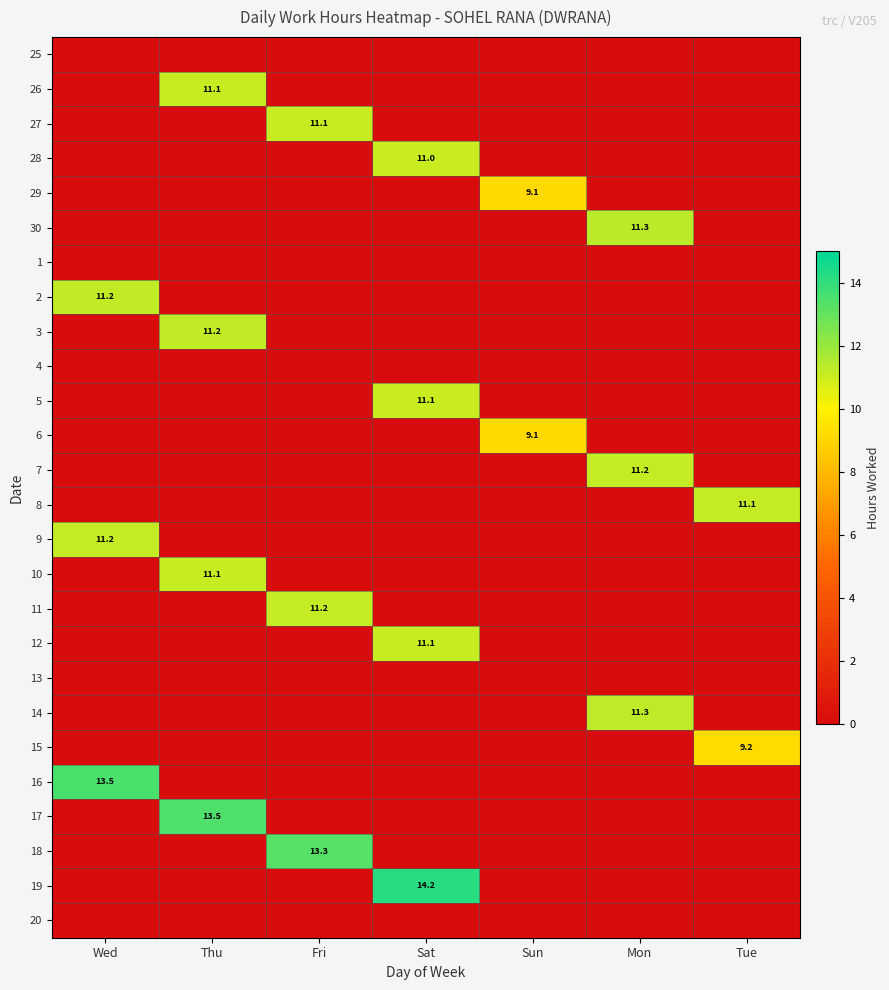

True or false: 7 has a value of 4.9 at Mon.

False